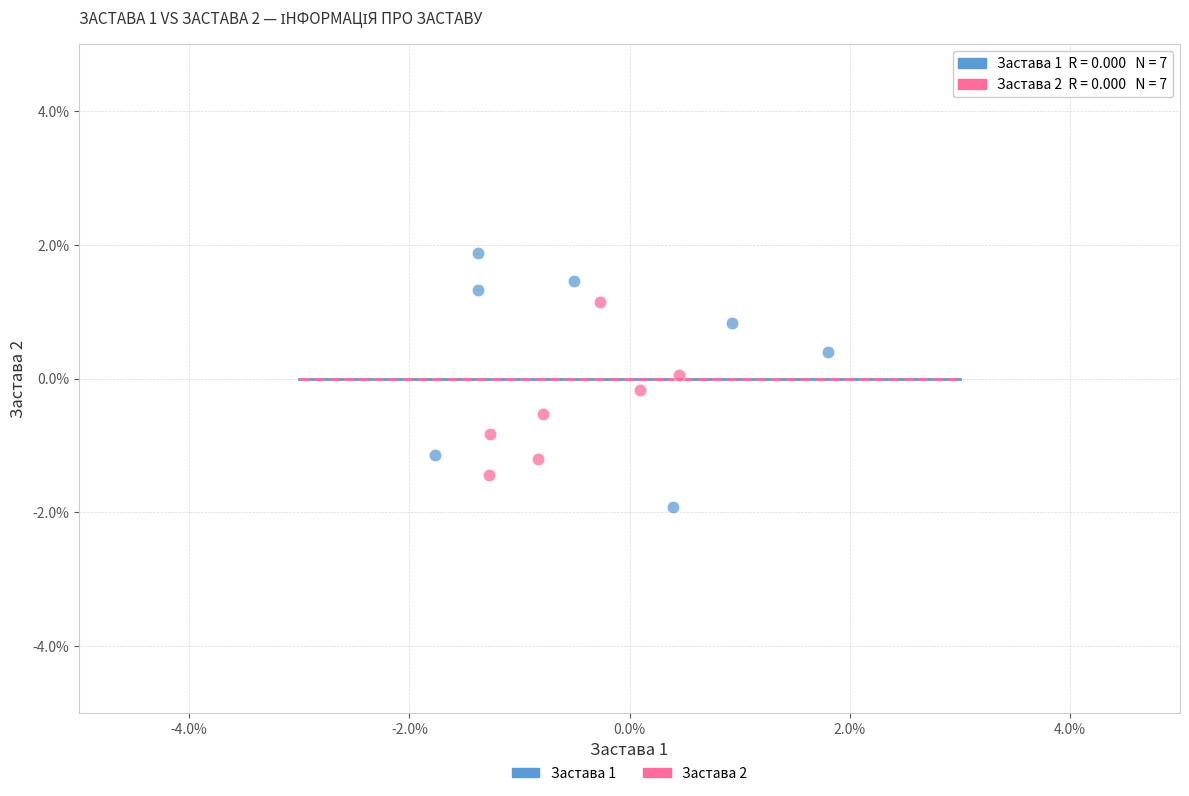

Which series reaches the minimum Y coordinate?

Застава 1